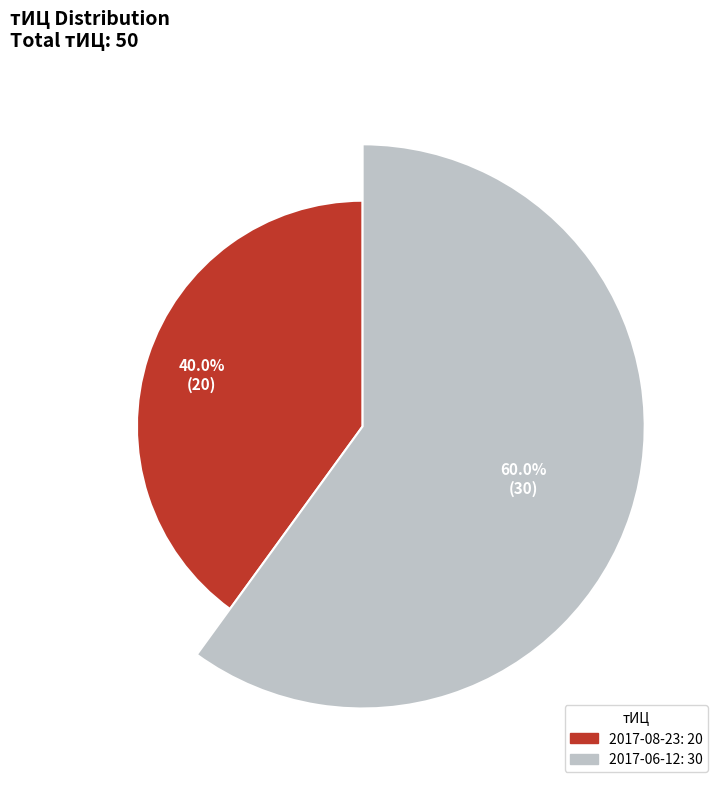

What is the change in value from 2017-08-23 to 2017-06-12?

+10